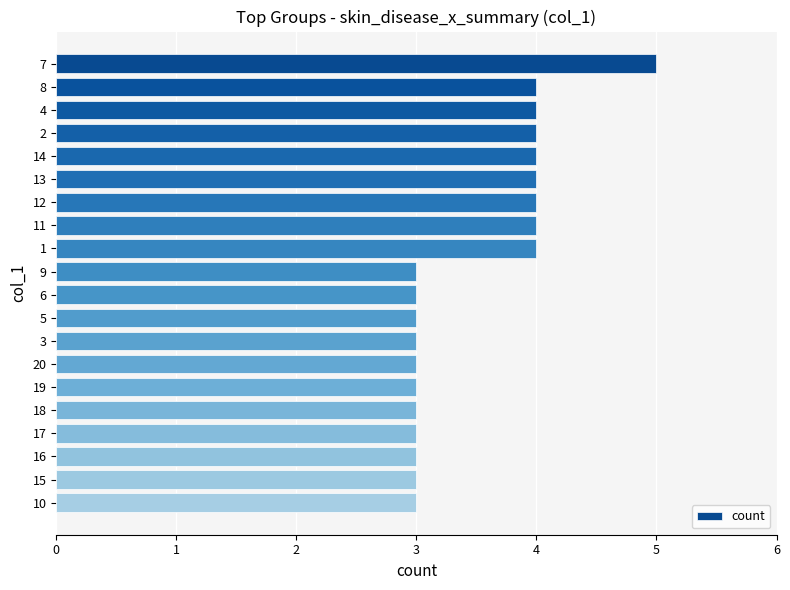

What is the approximate value at 1?

4